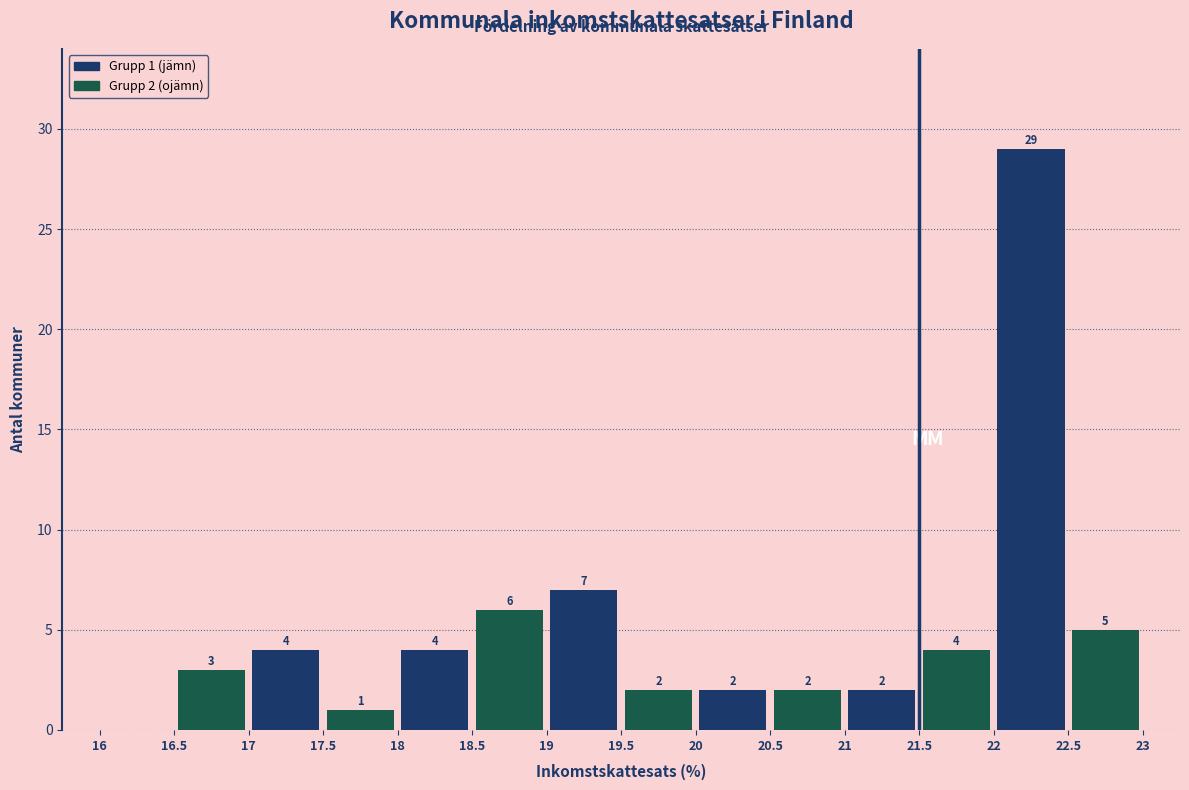

Which range on the x-axis has the tallest bar?

22 to 22.5